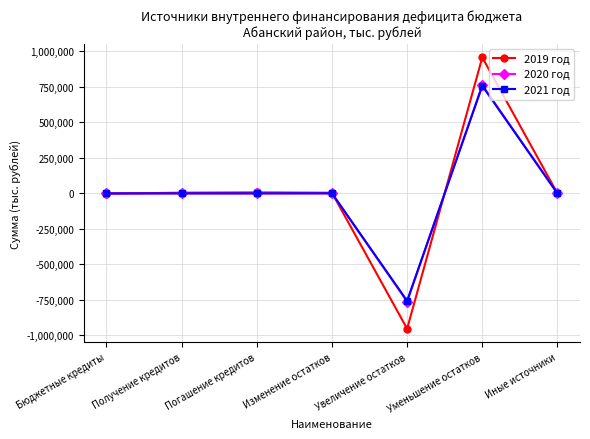

True or false: 2019 год has a value of 663967.1 at Уменьшение остатков.

False